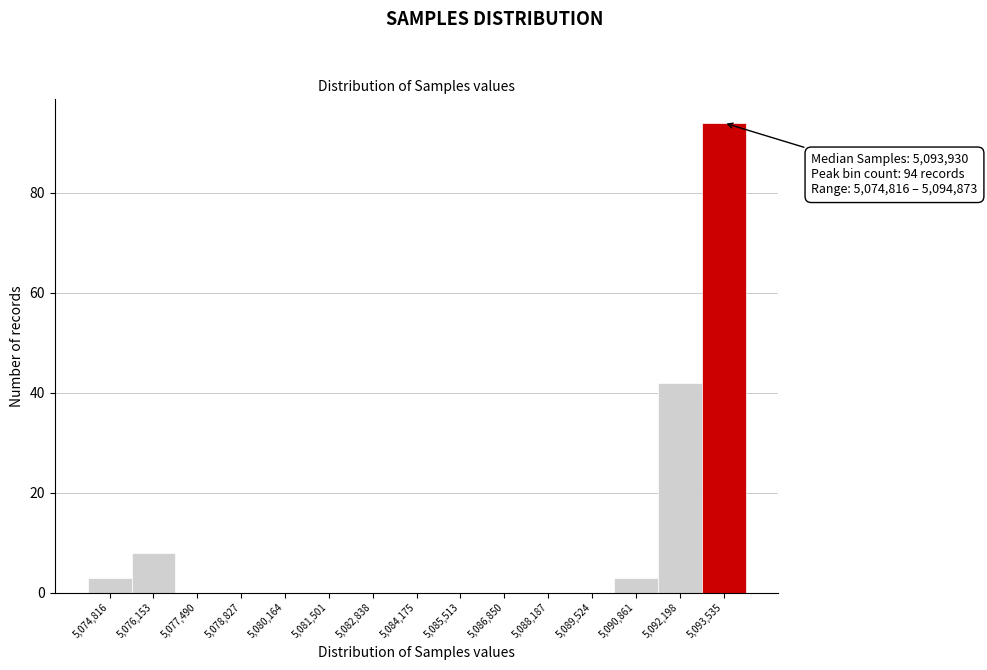

Is it true that the value at 5,089,524 is -47?

False